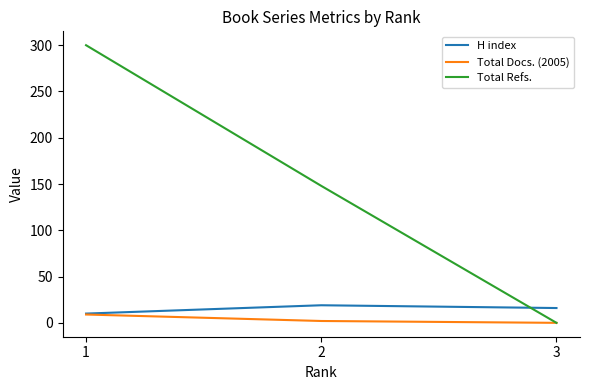

Where does the H index series first go above 16?

2